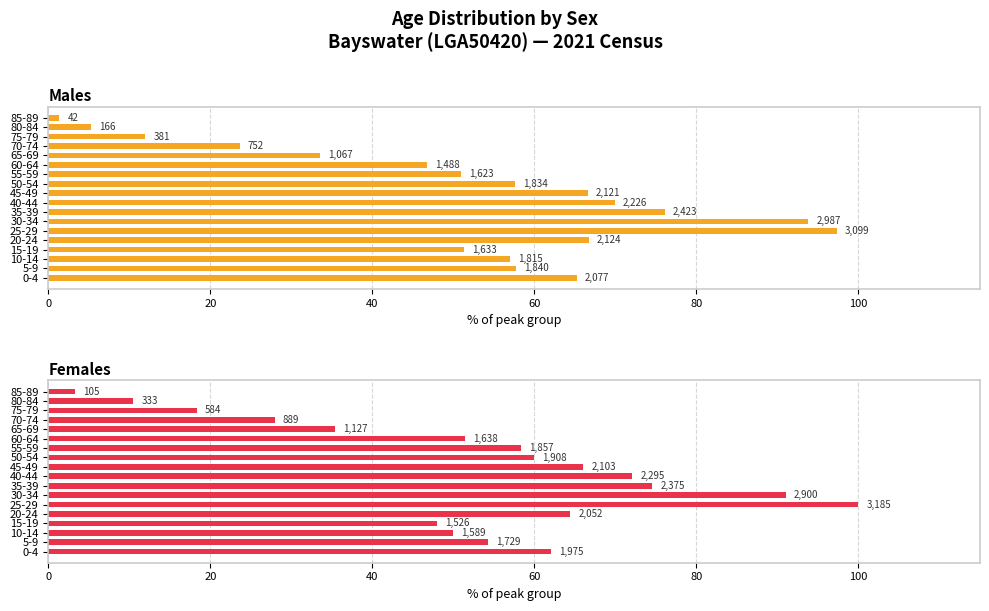

What is the sum of all Males values?

932.4